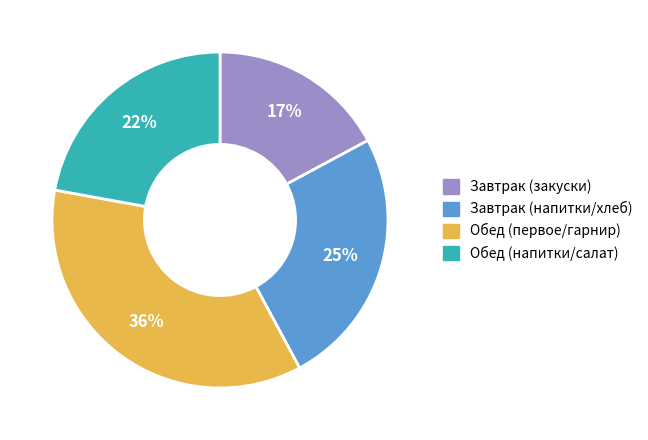

To the nearest percent, what is the difference between the largest and smallest slice percentages?

19%